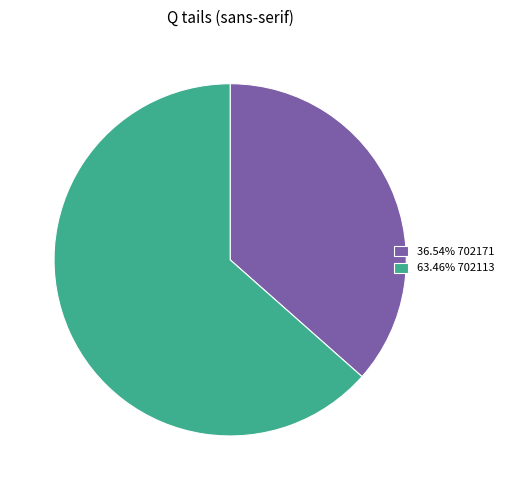

Do 36.54% 702171 and 63.46% 702113 together represent more than half of the pie?

Yes